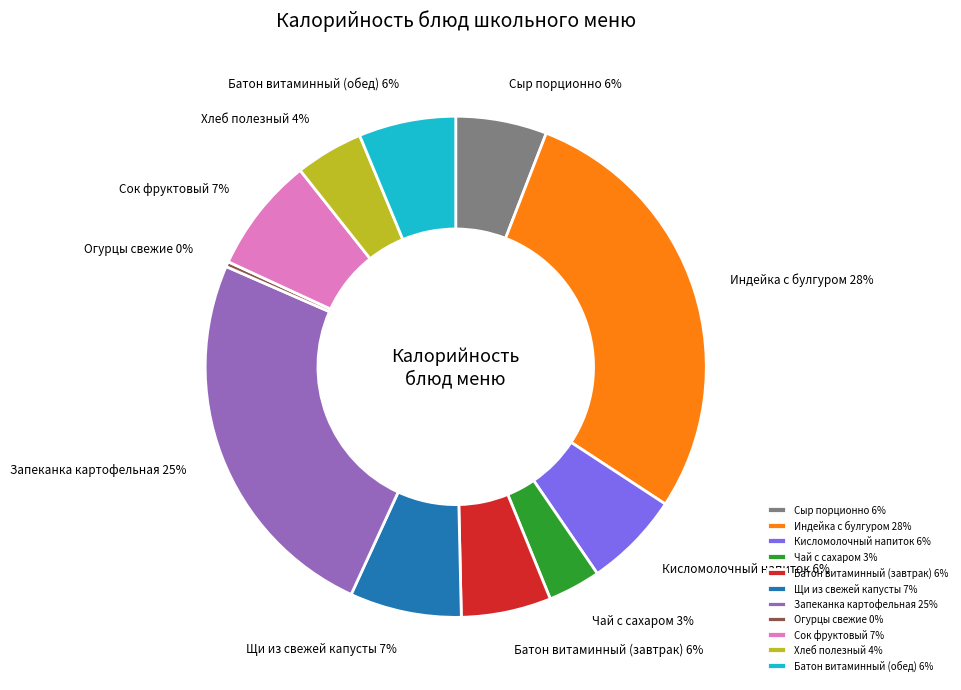

The Батон витаминный (обед) slice represents 6% of the pie. True or false?

True